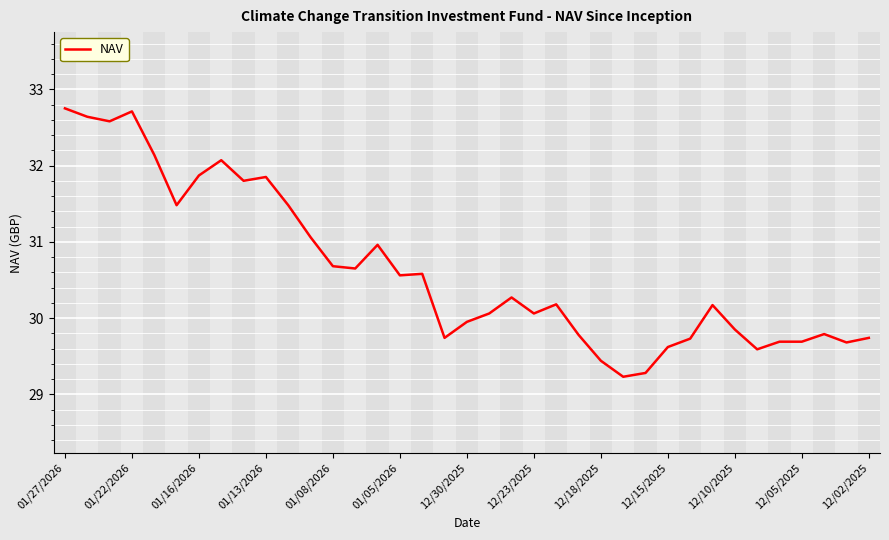

The chart shows a value of 18.4 at 12/10/2025. True or false?

False